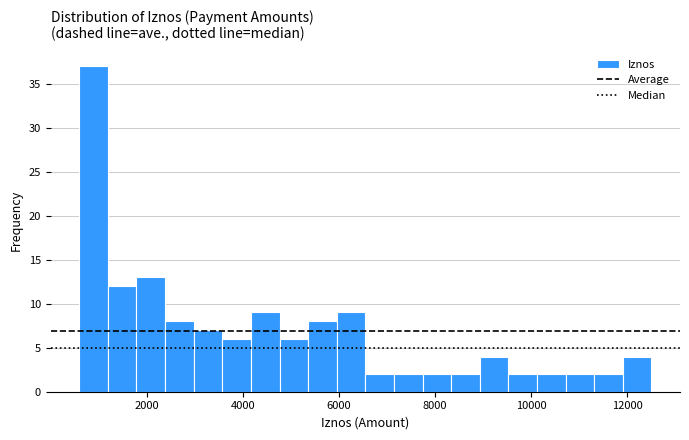

Around what value on the x-axis is the tallest bar? Give the approximate position of its centre, as read against the axis.

800